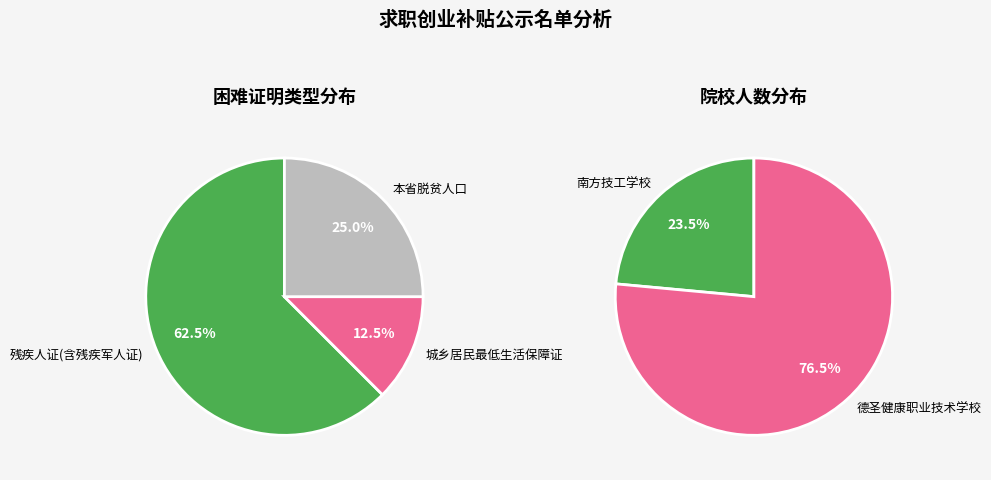

To the nearest percent, what is the average slice percentage?

33%